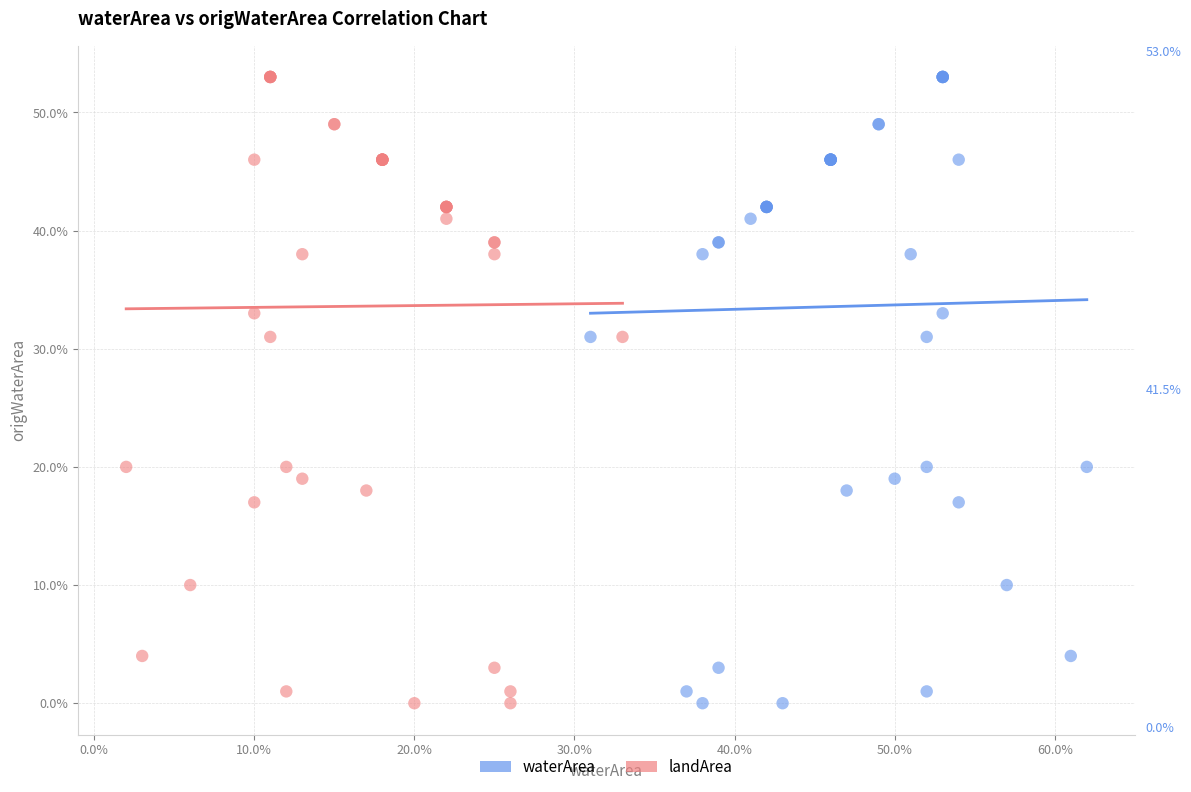

What are all the series names shown in the legend?

waterArea, landArea